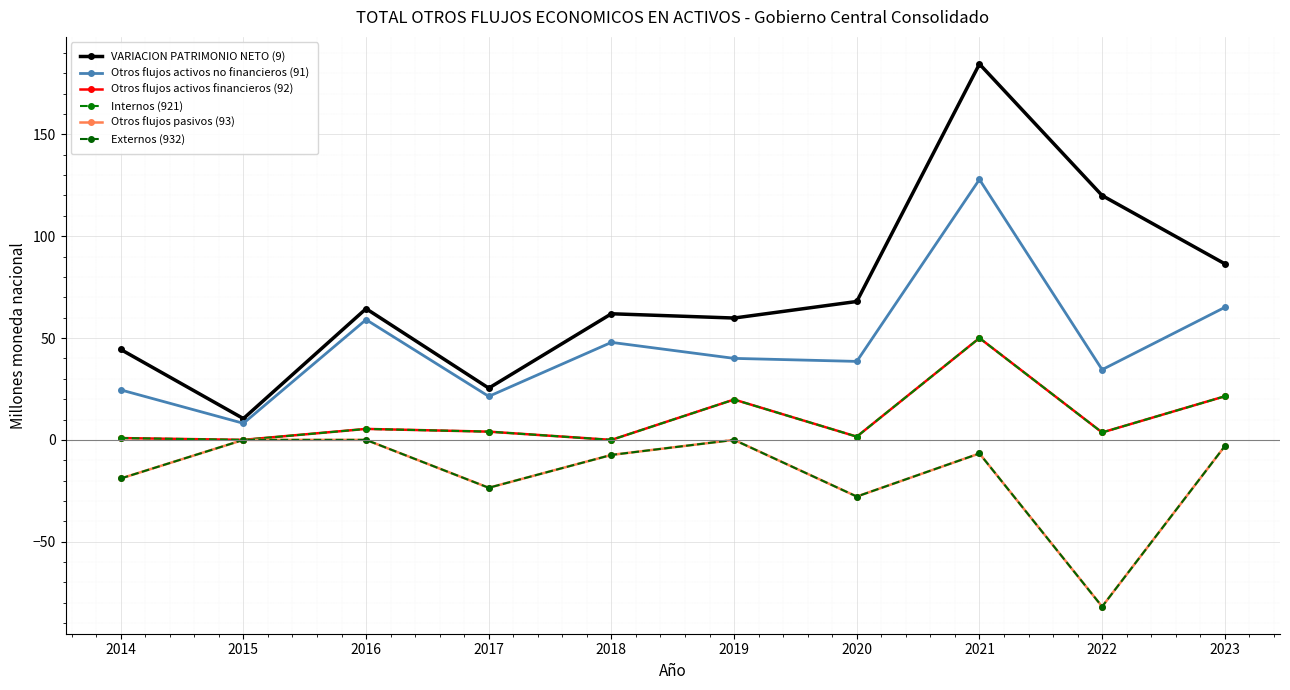

What is the total value across all series at 2023?

188.1